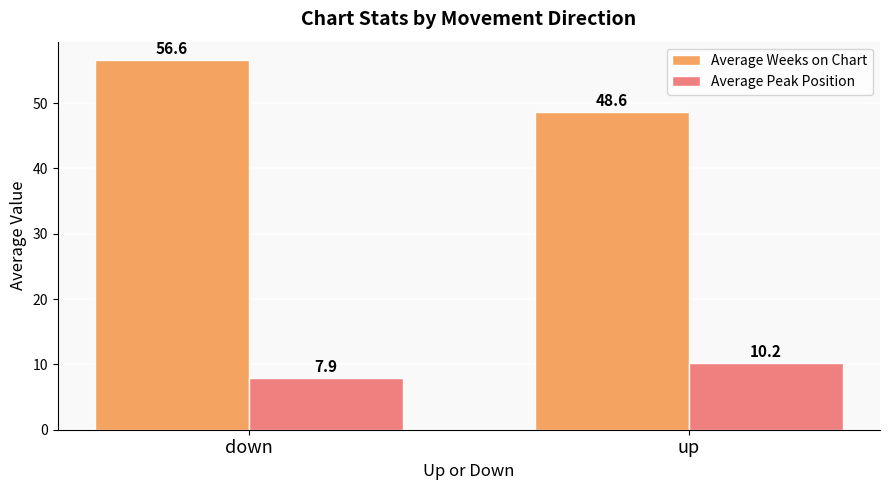

The value of Average Weeks on Chart at down is 56.6. True or false?

True